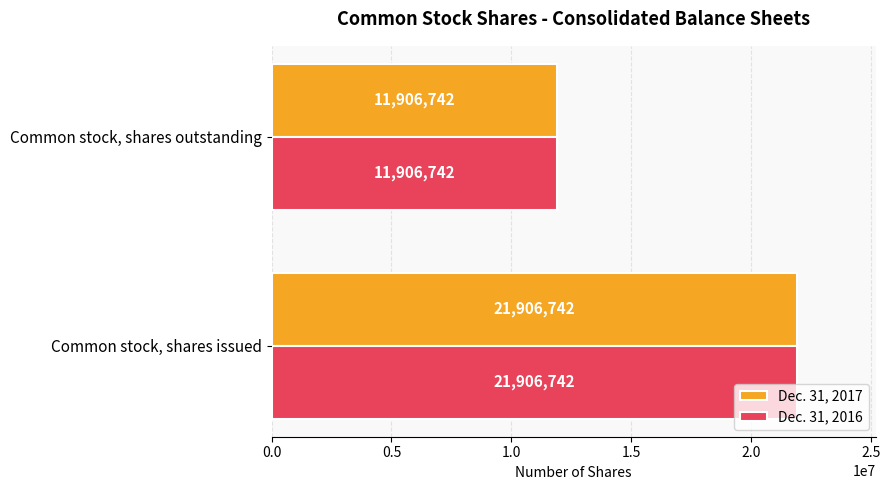

Is it true that Dec. 31, 2017 equals 21906742 at Common stock, shares issued?

True